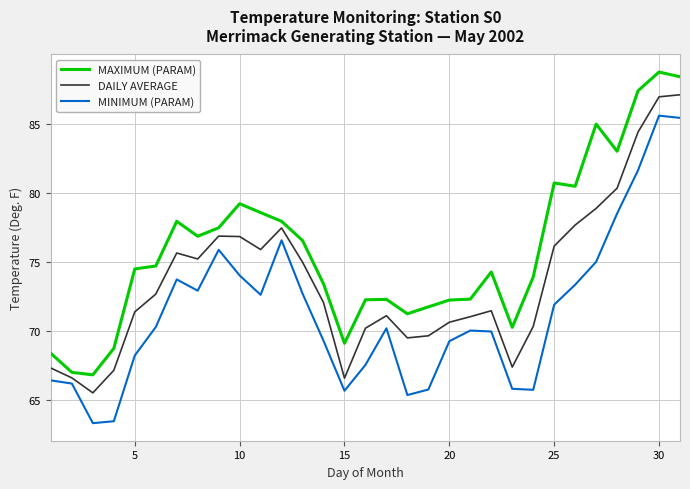

True or false: DAILY AVERAGE and MINIMUM (PARAM) cross at least once.

False